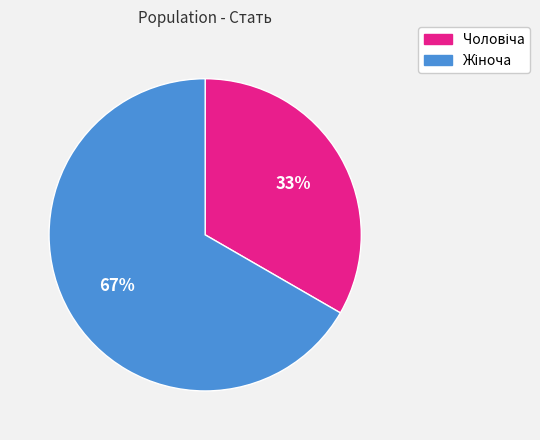

To the nearest percent, what is the average slice percentage?

50%